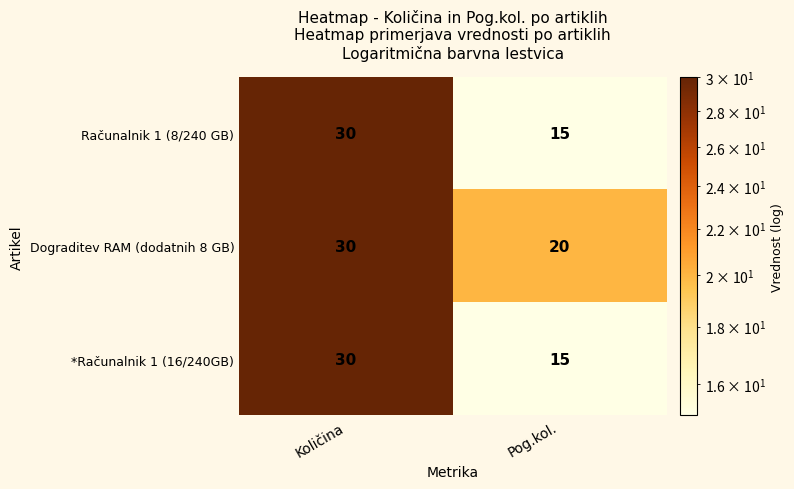

Which label corresponds to the largest value in the chart?

Količina